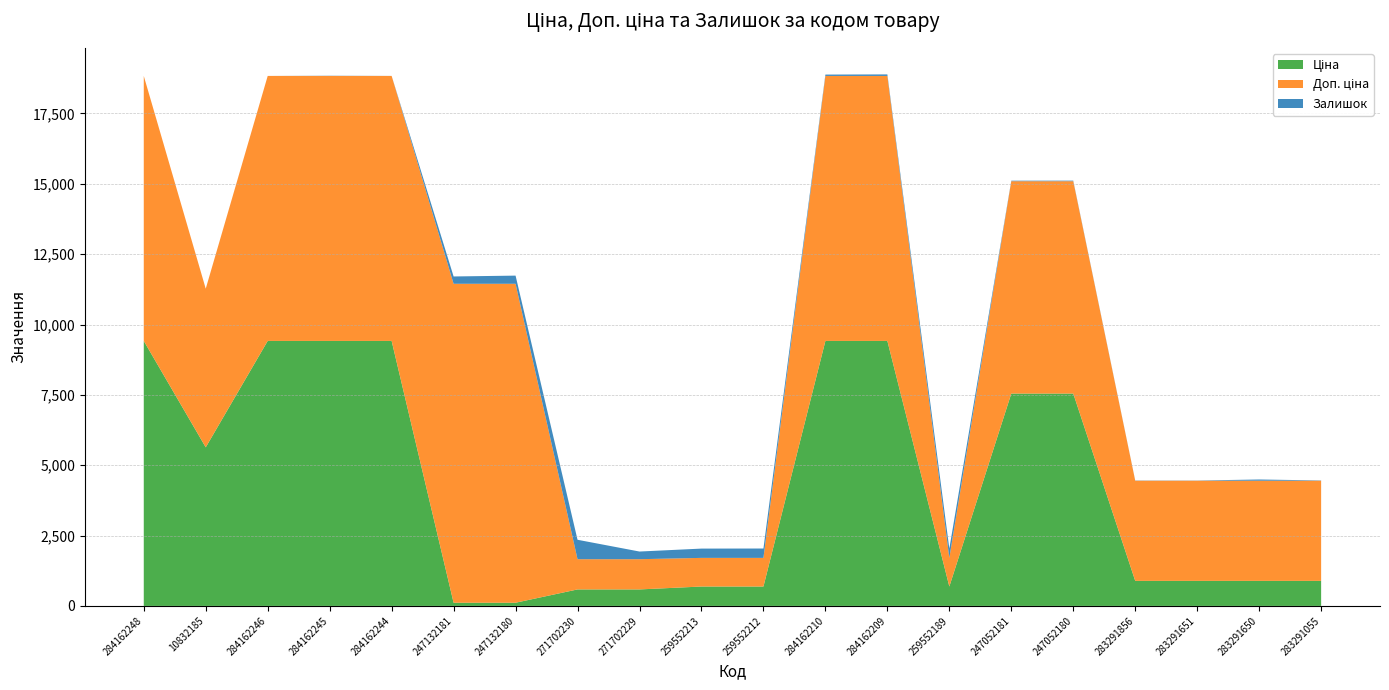

Reading left to right, transcribe all the data shown in this chart.

Ціна: 9416.9	5636.0	9416.9	9416.9	9416.9	113.3	113.3	586.0	586.0	689.1	689.1	9416.9	9416.9	689.1	7545.9	7545.9	889.9	889.9	889.9	889.9
Доп. ціна: 9416.9	5636.0	9416.9	9416.9	9416.9	11334.0	11334.0	1074.5	1074.5	1017.8	1017.8	9416.9	9416.9	1017.8	7545.9	7545.9	3559.7	3559.7	3559.7	3559.7
Залишок: 0.0	1.0	0.0	7.0	1.0	260.0	290.0	690.0	272.0	330.0	333.0	48.0	54.0	329.0	19.0	21.0	7.0	6.0	43.0	9.0